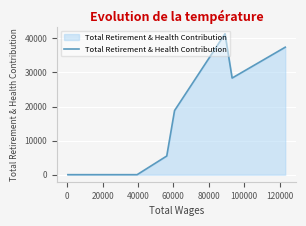

What is the greatest value displayed?

41340